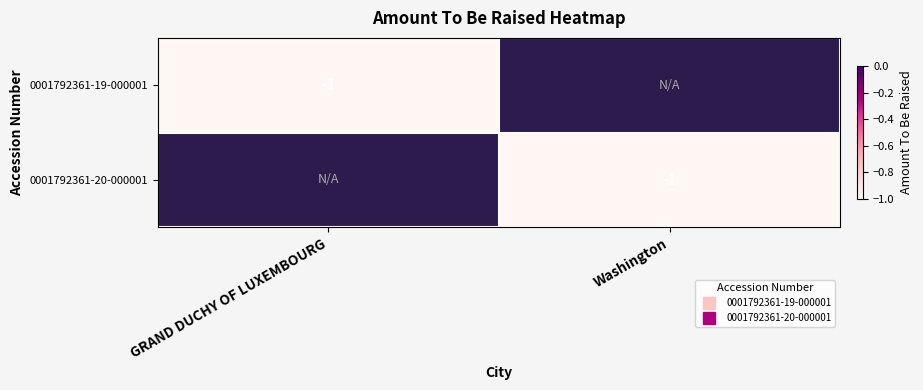

What is the difference between the 0001792361-19-000001 values at Washington and GRAND DUCHY OF LUXEMBOURG?

1